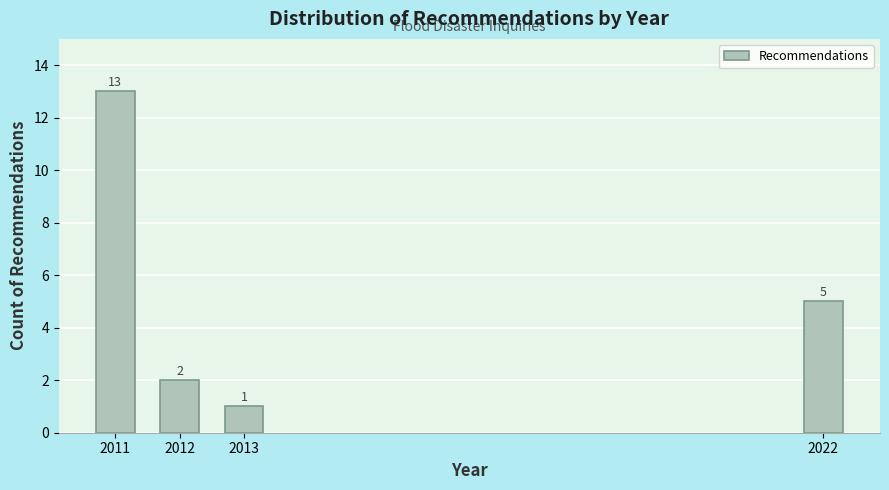

Reading left to right, list all the values displayed in this chart.

2011=13	2012=2	2013=1	2022=5